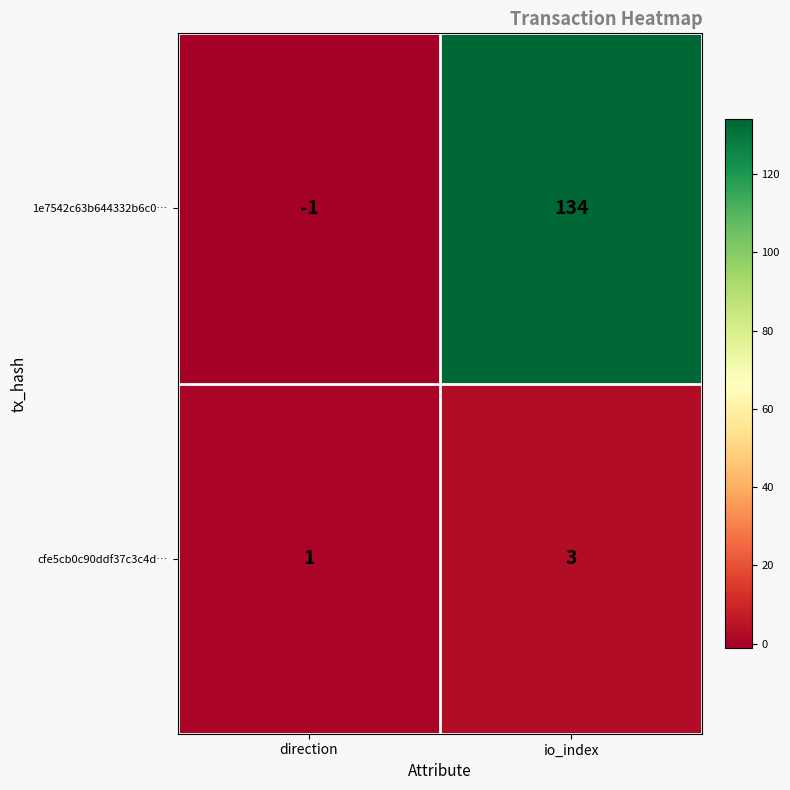

Which series has the largest range (max minus min)?

1e7542c63b644332b6c0…